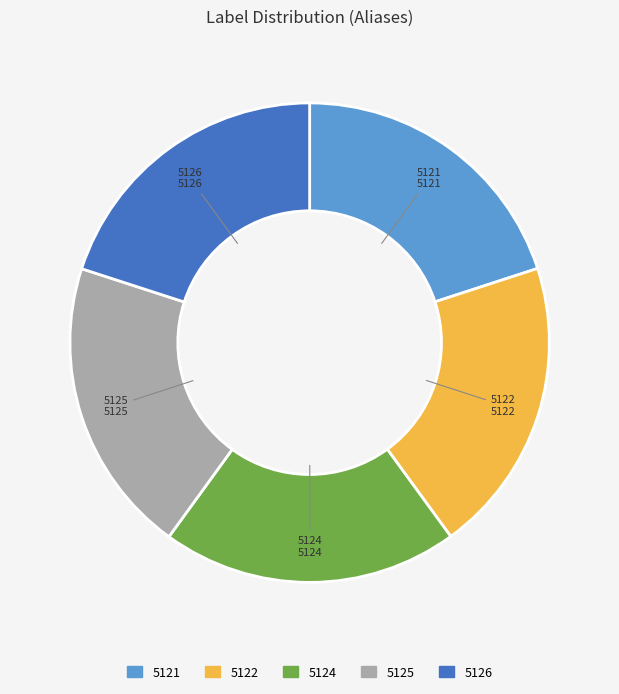

Is it true that 5126 is 32% of the pie?

False